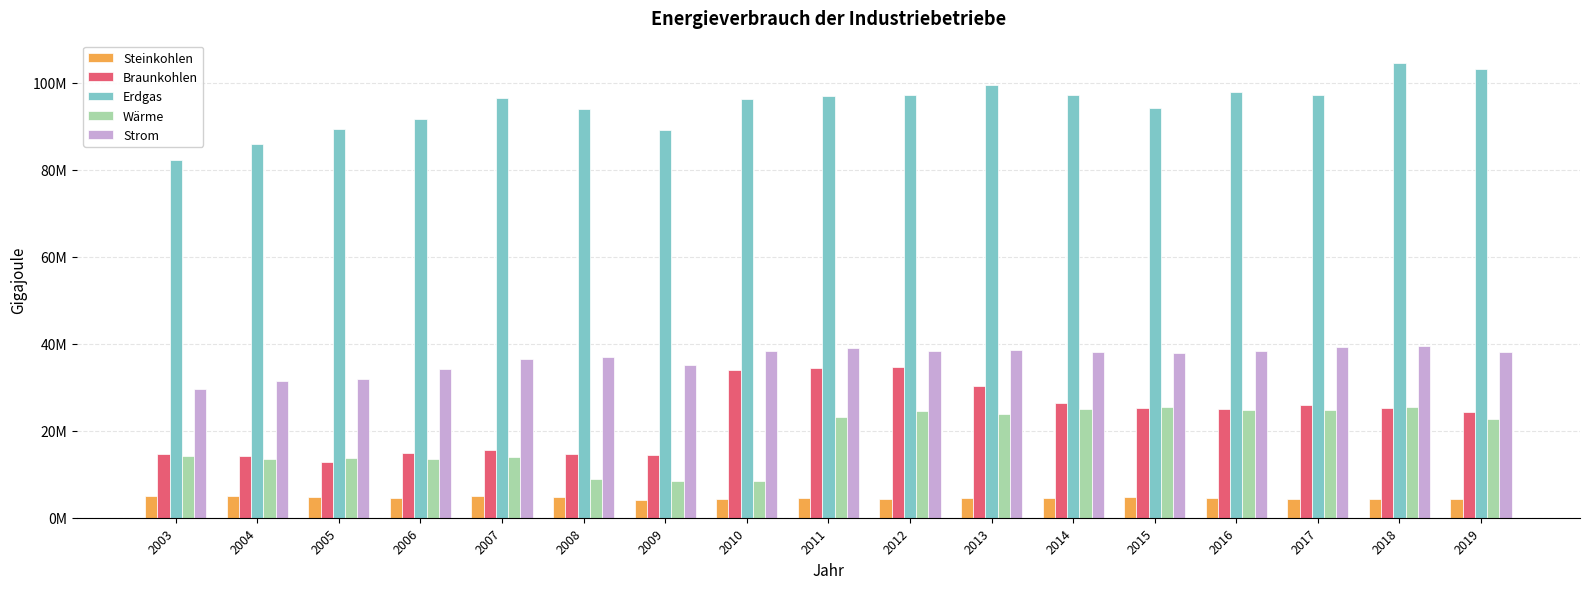

What is the value of the Steinkohlen bar at the 11th from the left?

4454527